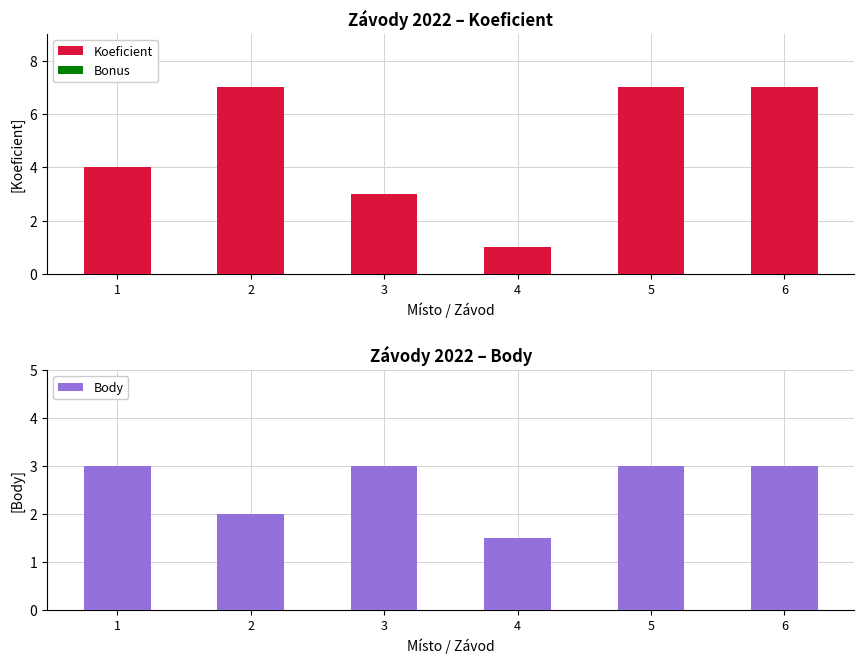

Is the value of Bonus at 3 greater than the value of Body at 4?

No